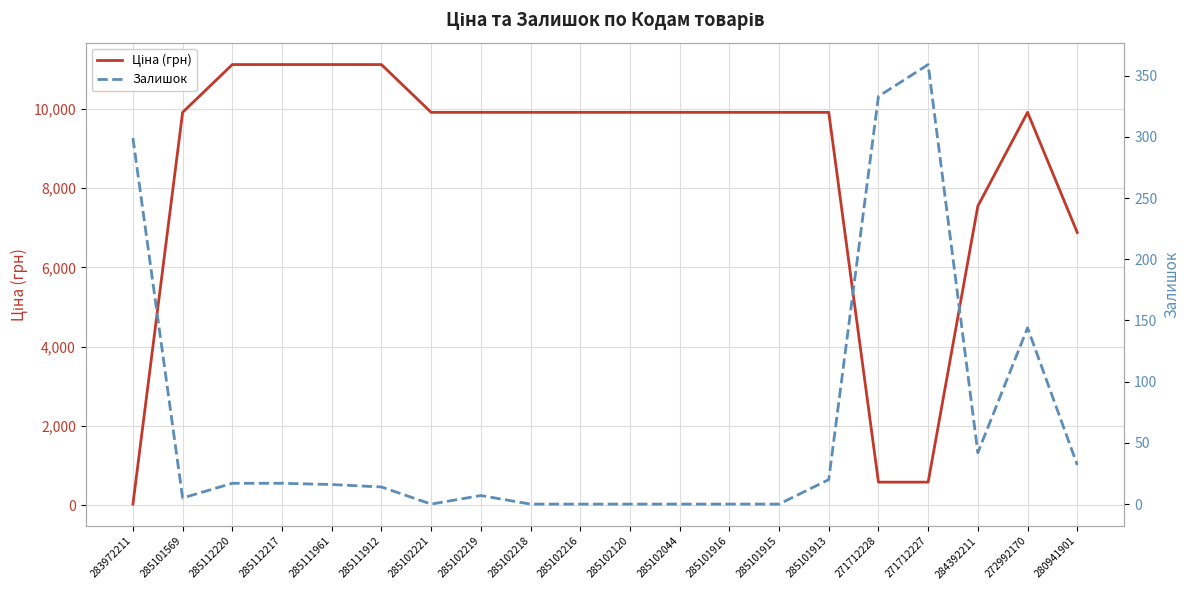

What is the label of the 5th point from the left?

285111961